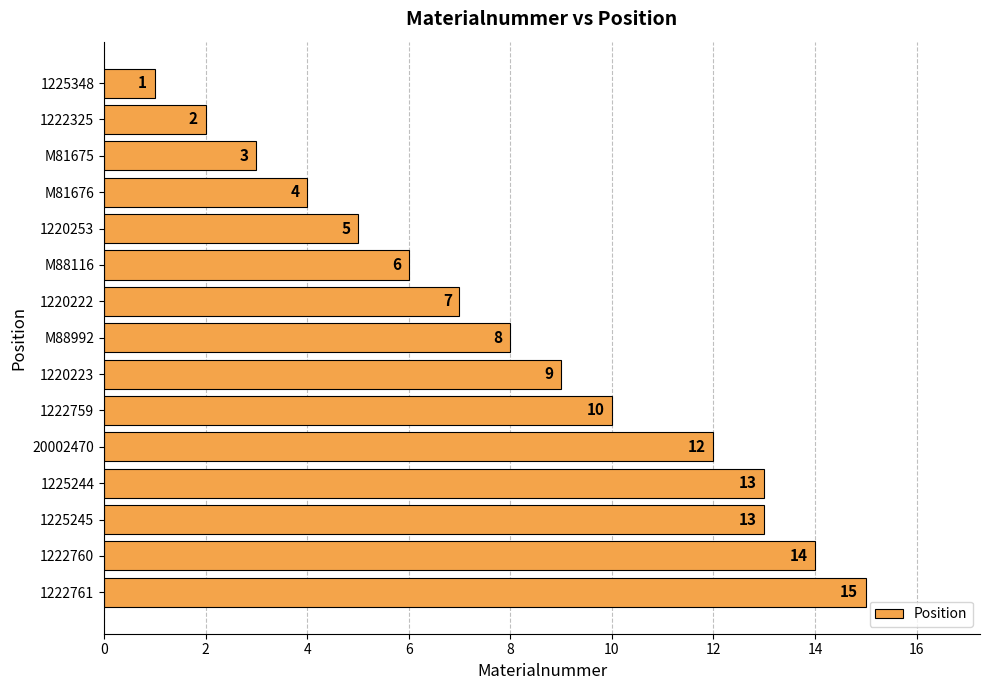

How many values are below 8?

7